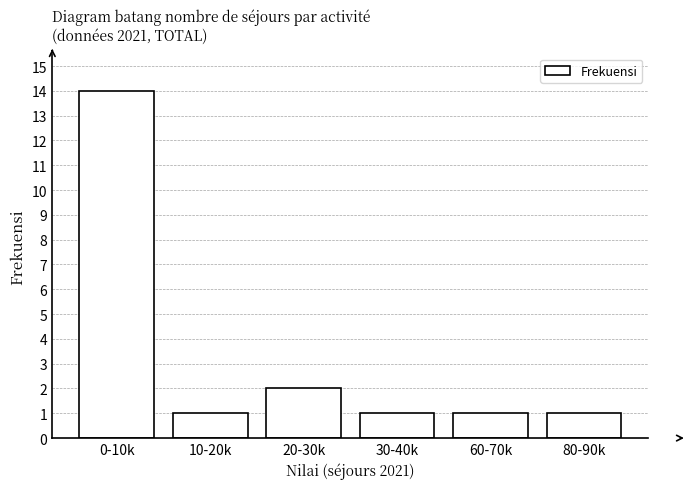

Reading left to right, transcribe all the data shown in this chart.

14	1	2	1	1	1